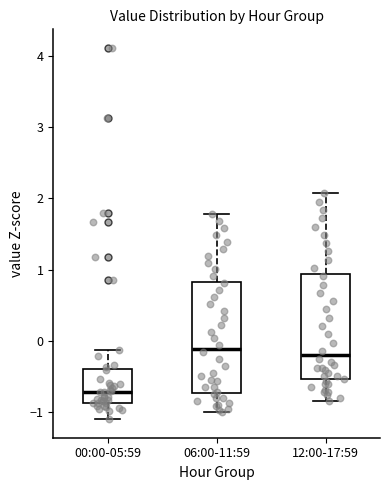

Which box has the lowest median line?

00:00-05:59